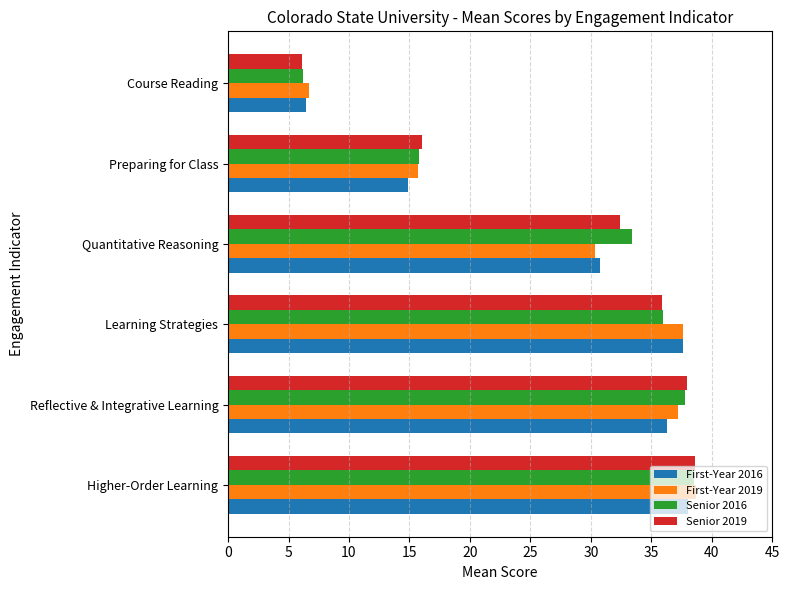

What is the minimum value shown in the chart?

6.1